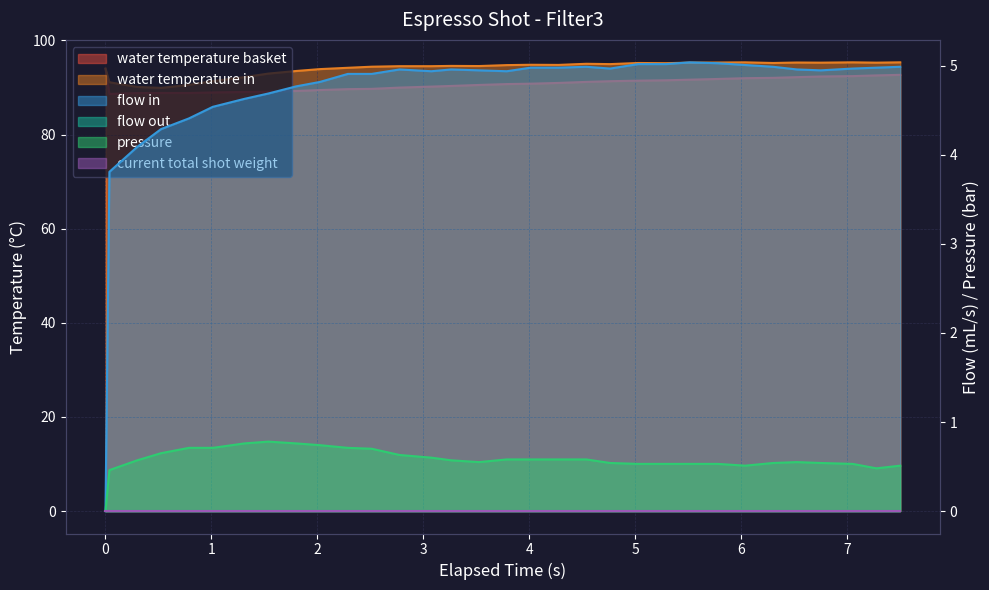

What is the greatest value displayed?

95.3